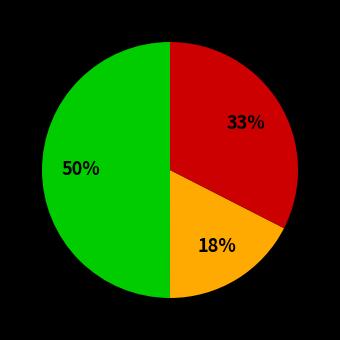

How many slices are in this pie chart?

3